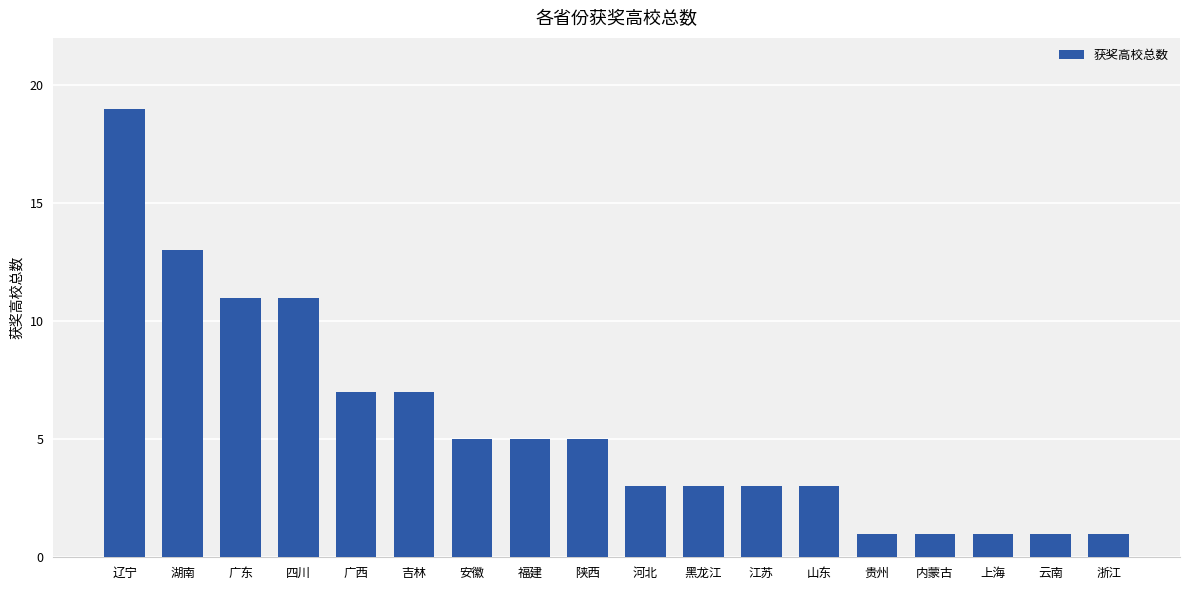

Reading left to right, what are all the values shown in this chart?

19	13	11	11	7	7	5	5	5	3	3	3	3	1	1	1	1	1